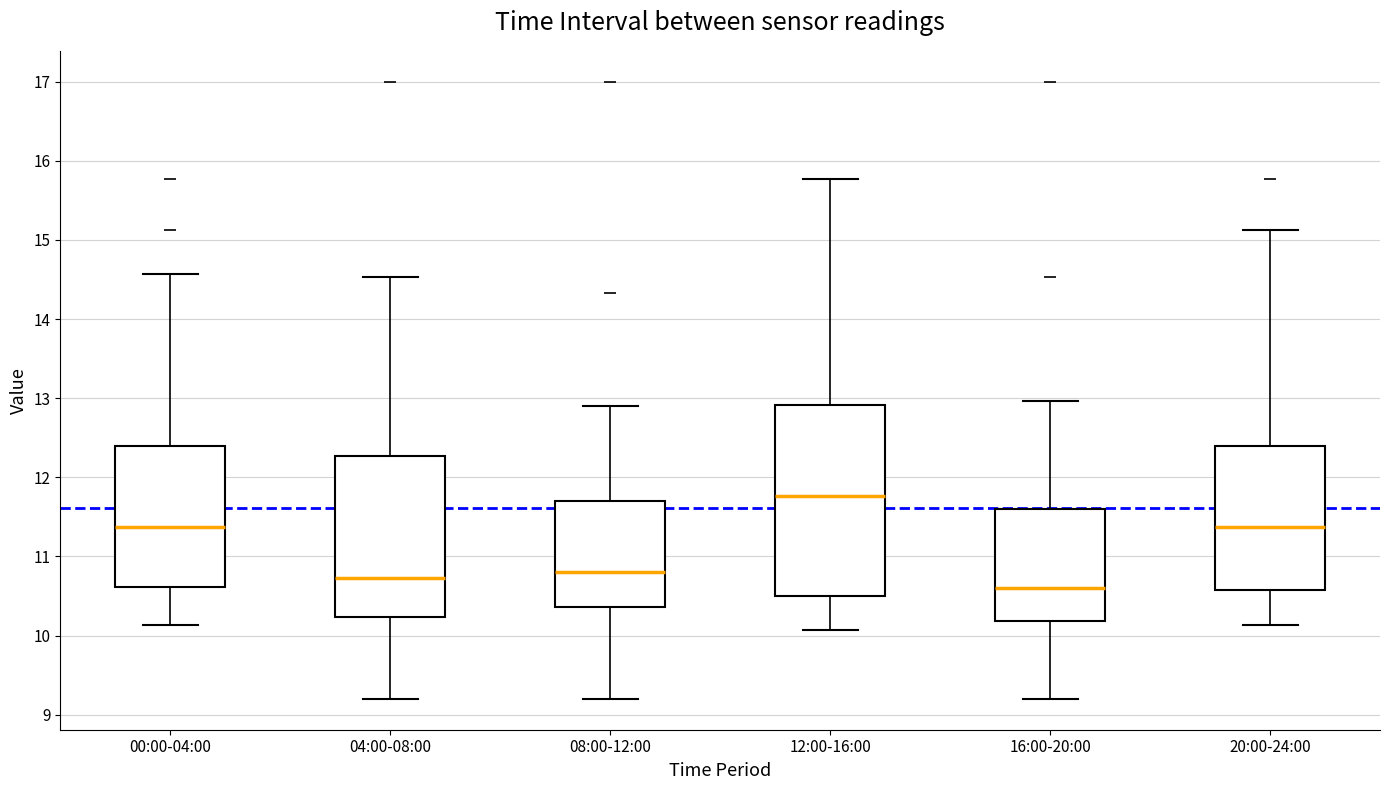

Where does the median line of the box for 12:00-16:00 sit on the y-axis? The values are not printed on the chart, so give them approximately, as read against the axis.

11.8